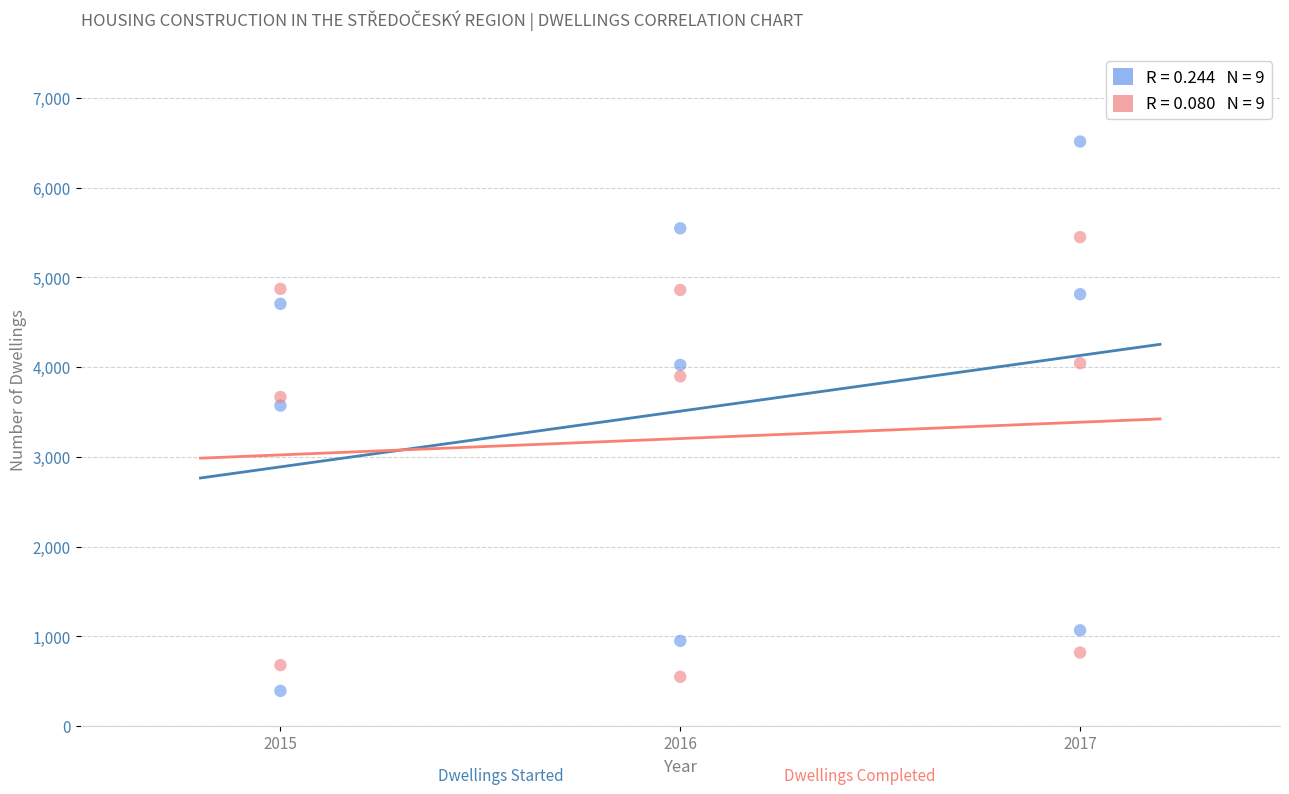

Across all series, what Y value is closest to 3453?

3572